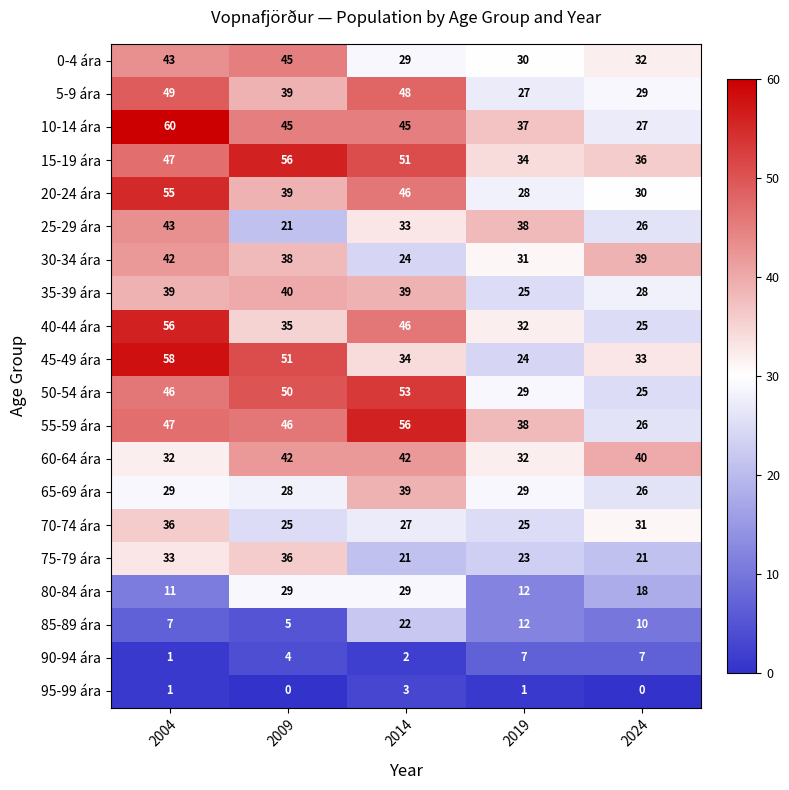

What is the sum of all 75-79 ára values?

134